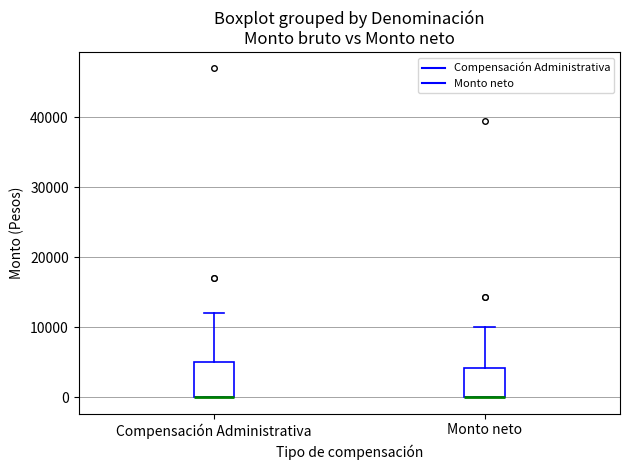

Reading left to right, transcribe this box plot: for each box, give where its median line is, the range the box spans, and where its two whiskers end, as read against the y-axis. The values are not printed on the chart, so give them approximately, as read against the axis.

Compensación Administrativa: median 0 (drawn on the box's lower edge), box 0 to 5000, whiskers 0 to 12000
Monto neto: median 0 (drawn on the box's lower edge), box 0 to 4000, whiskers 0 to 10000